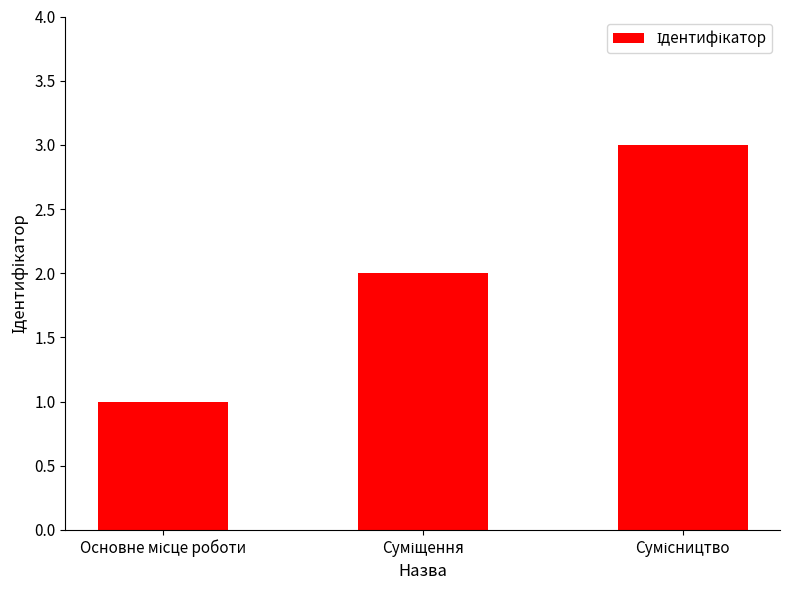

Where is the data nearest to the value 2?

Суміщення